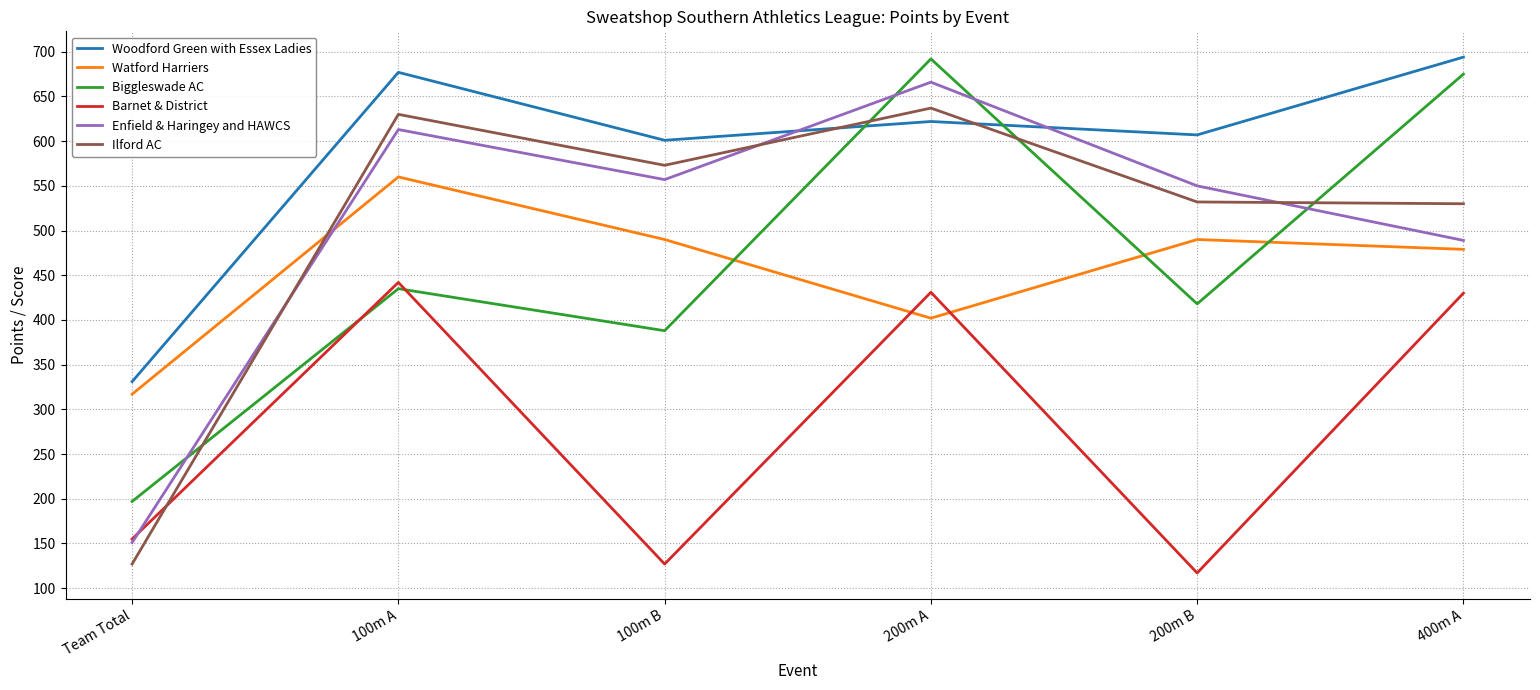

What is the highest value of the Watford Harriers series?

560